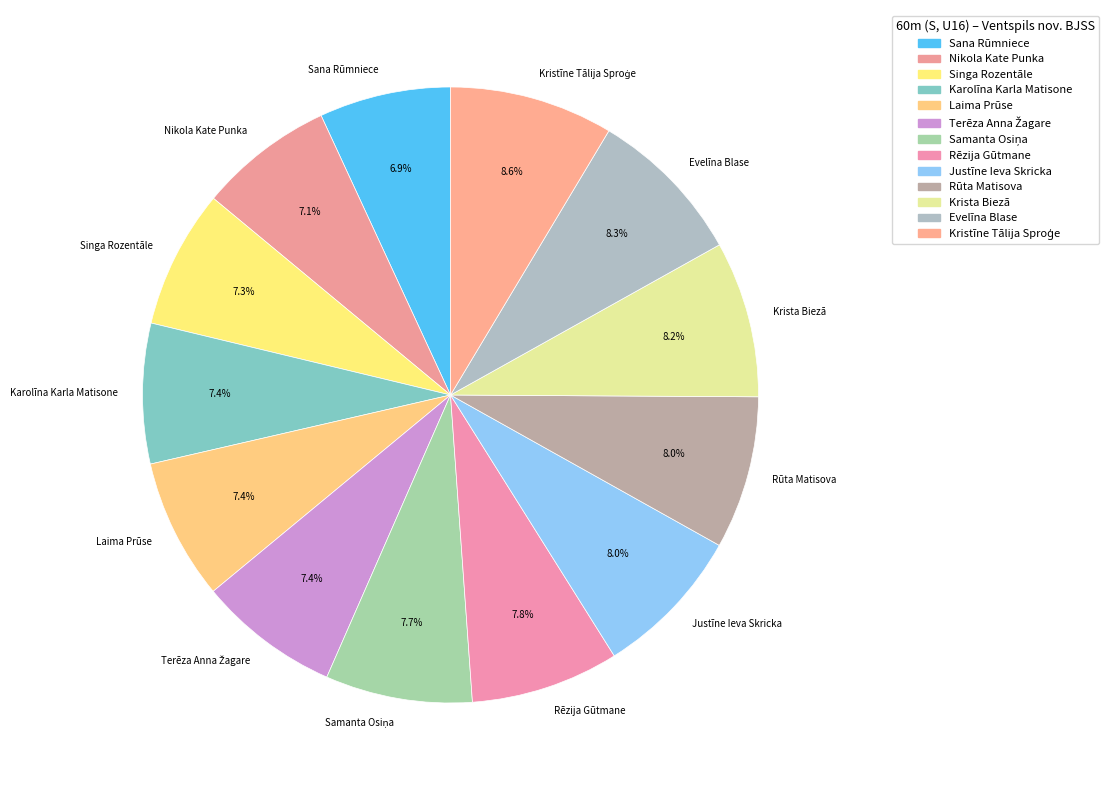

How much of the chart is everything except Rūta Matisova?

92.0%